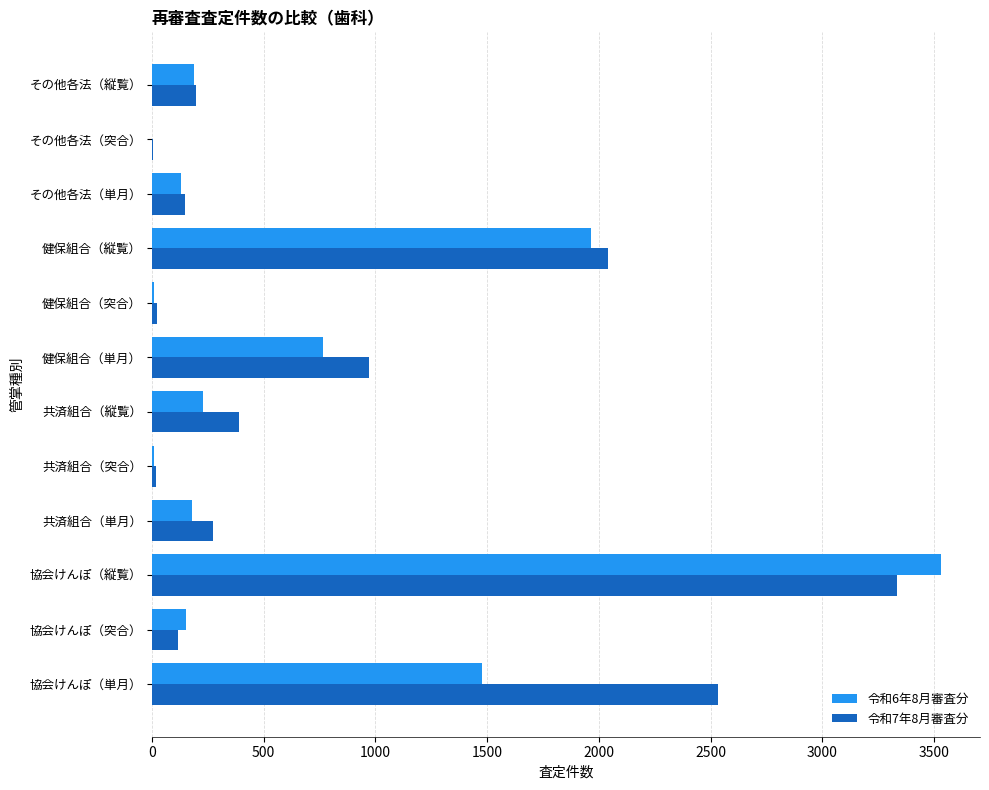

The value of 令和7年8月審査分 at 健保組合（単月） is 972. True or false?

True